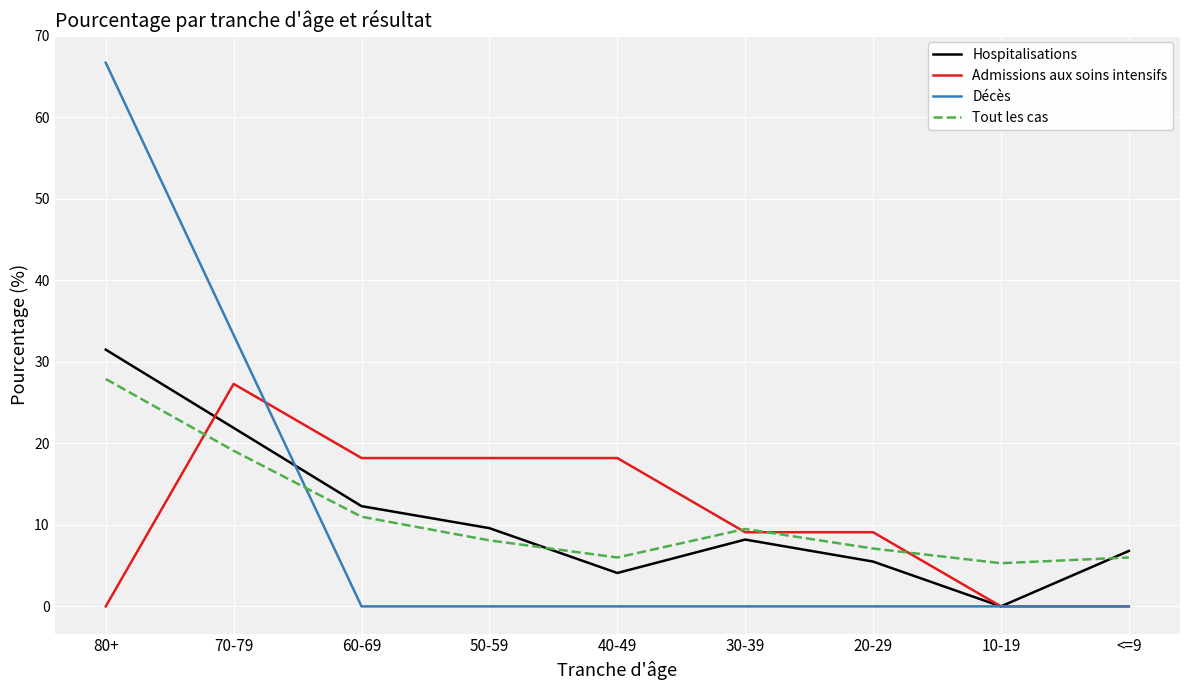

List the series in order of their peak value, lowest first.

Admissions aux soins intensifs, Tout les cas, Hospitalisations, Décès